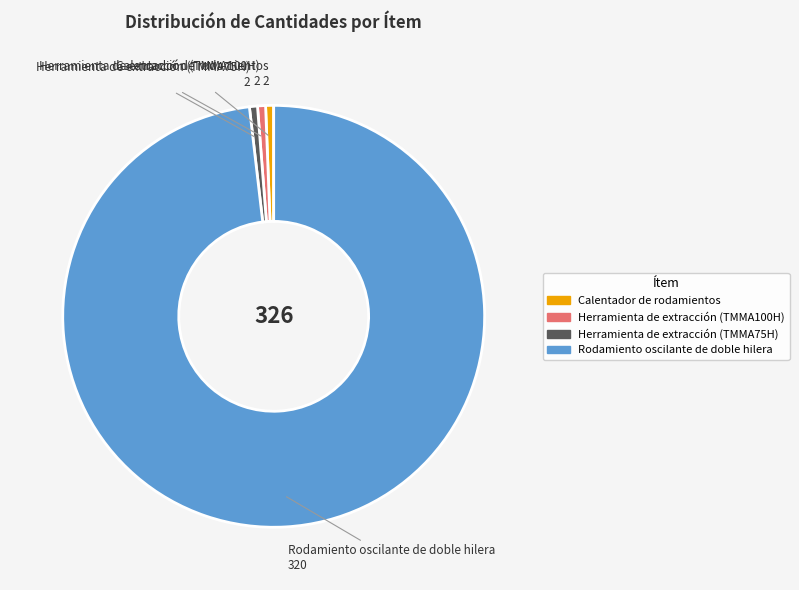

Is Rodamiento oscilante de doble hilera the majority of the pie?

Yes